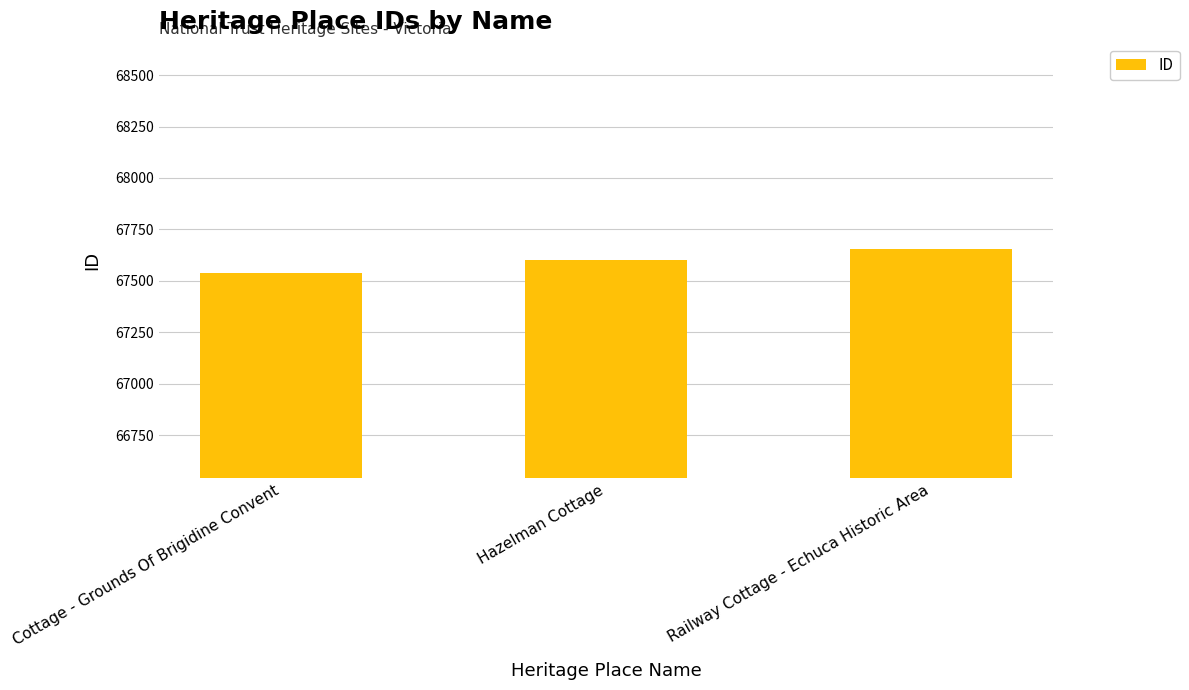

Count the number of categories in the chart.

3